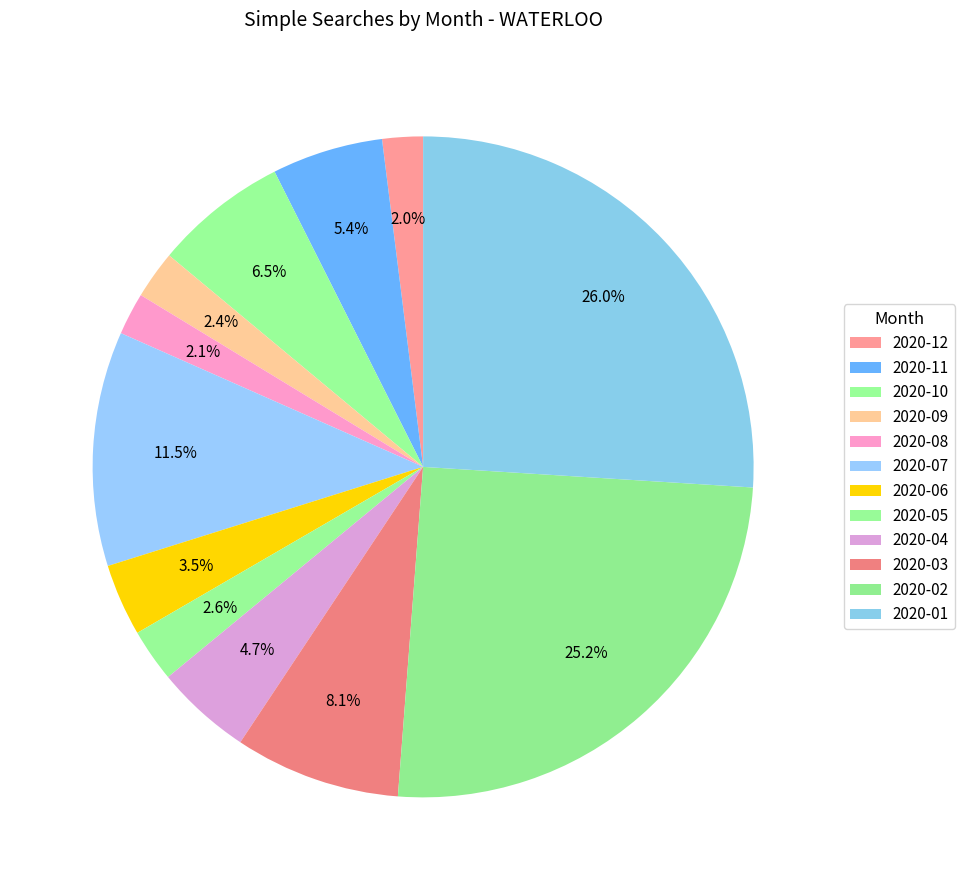

To the nearest percent, what is the difference between the 2020-01 and 2020-05 slice percentages?

23%